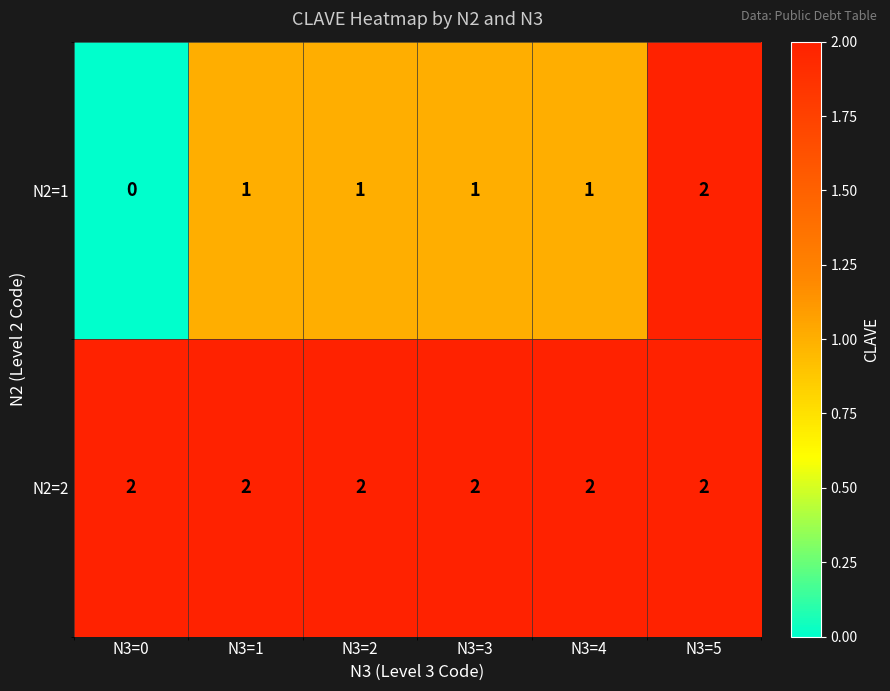

Which series has the largest range (max minus min)?

N2=1